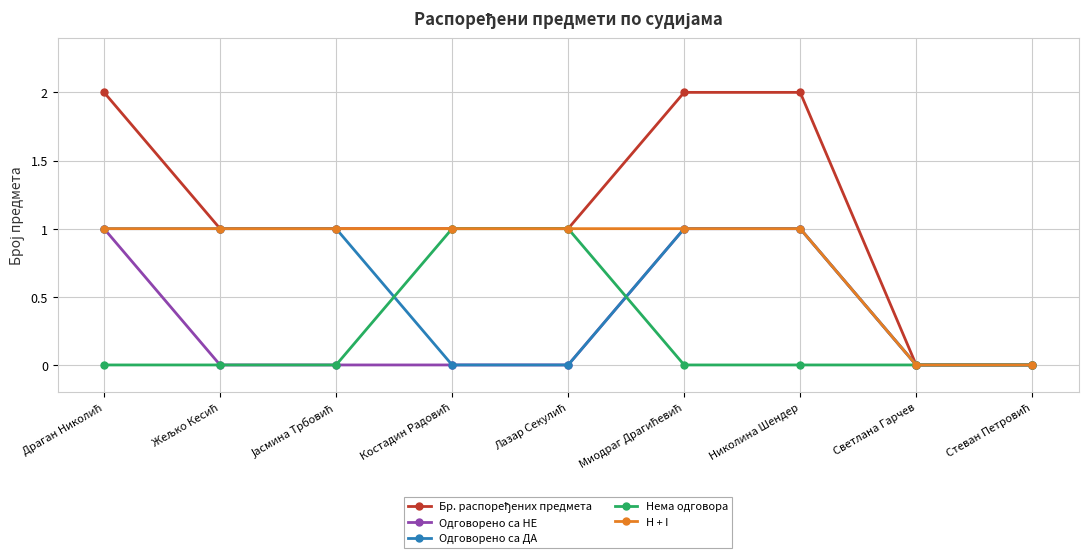

How many values in the H + I series are below 1?

2